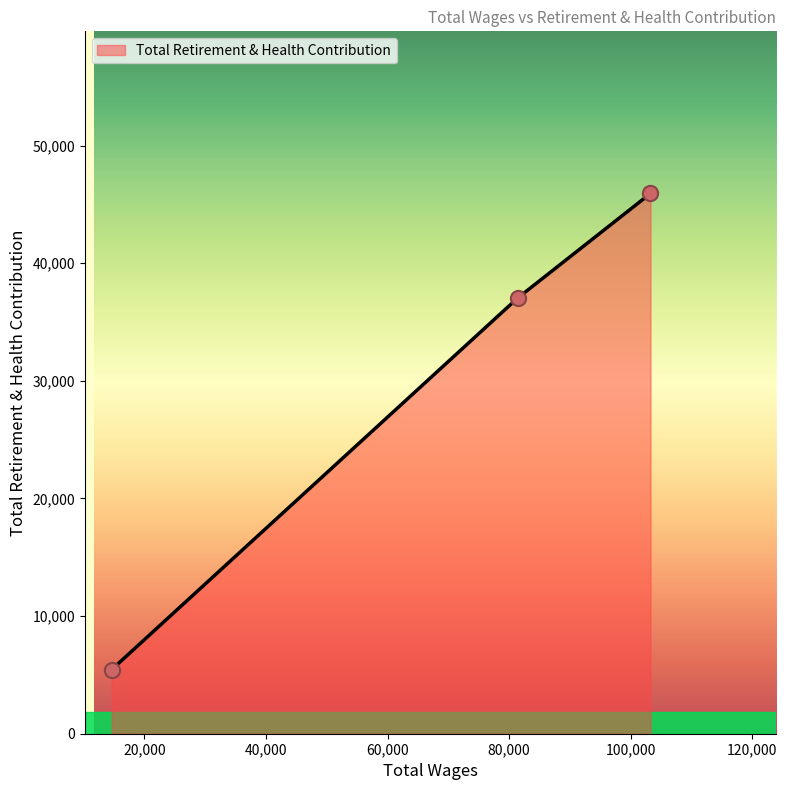

What is the sum of all values?

88421